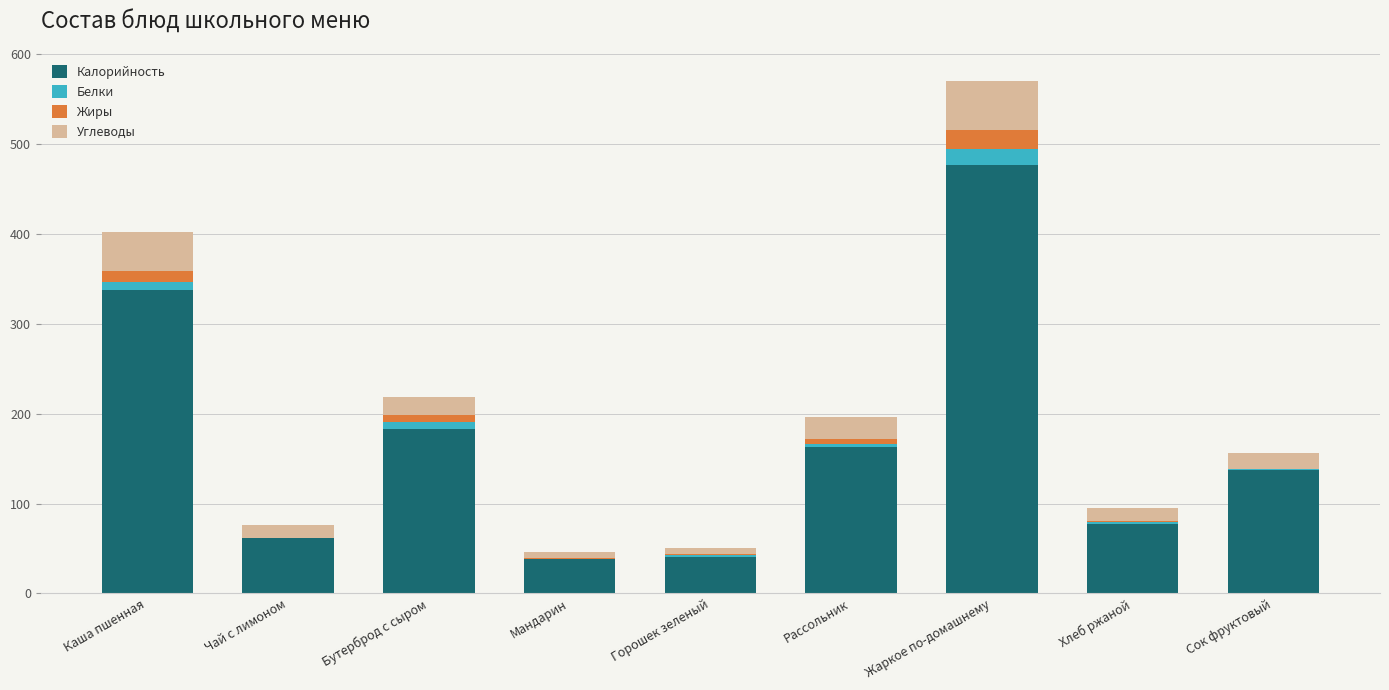

At which label does Калорийность reach its peak?

Жаркое по-домашнему